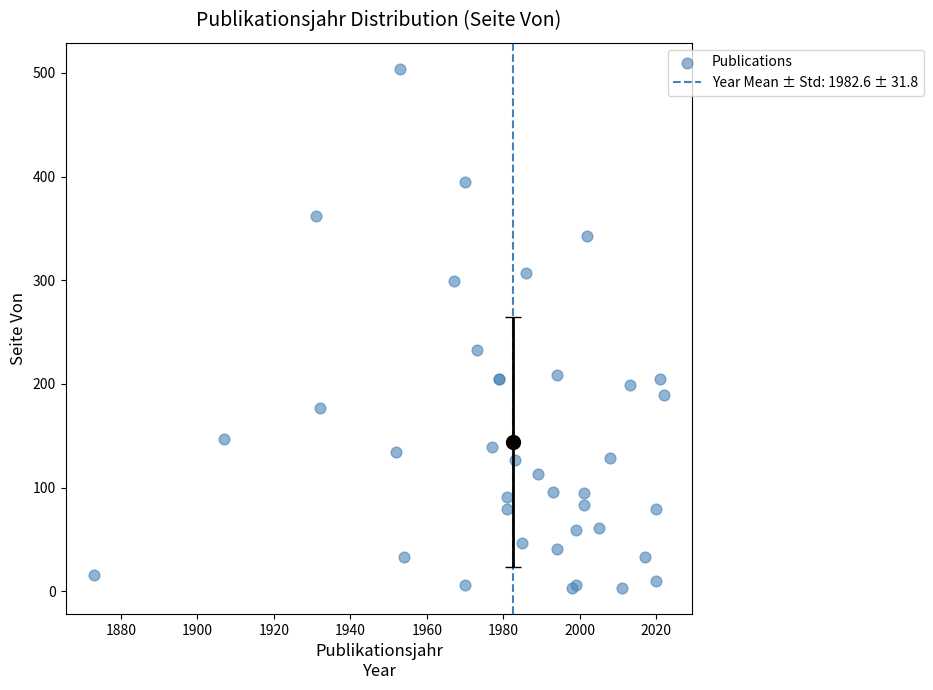

What Y value in the scatter plot is closest to 253?

233